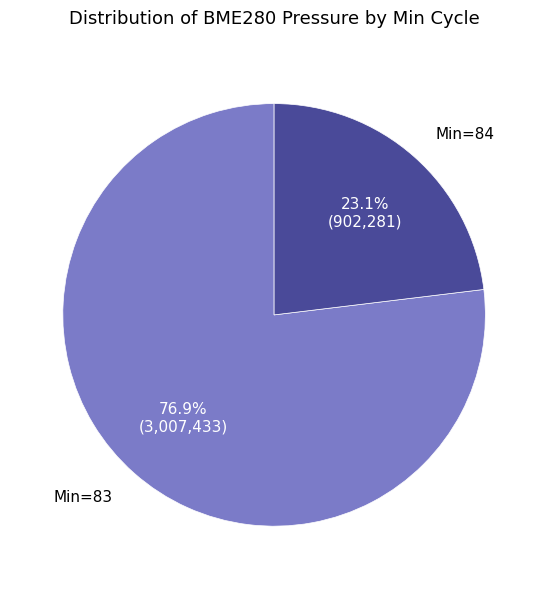

Approximately how many times larger is the value at Min=84 compared to Min=83?

0.3